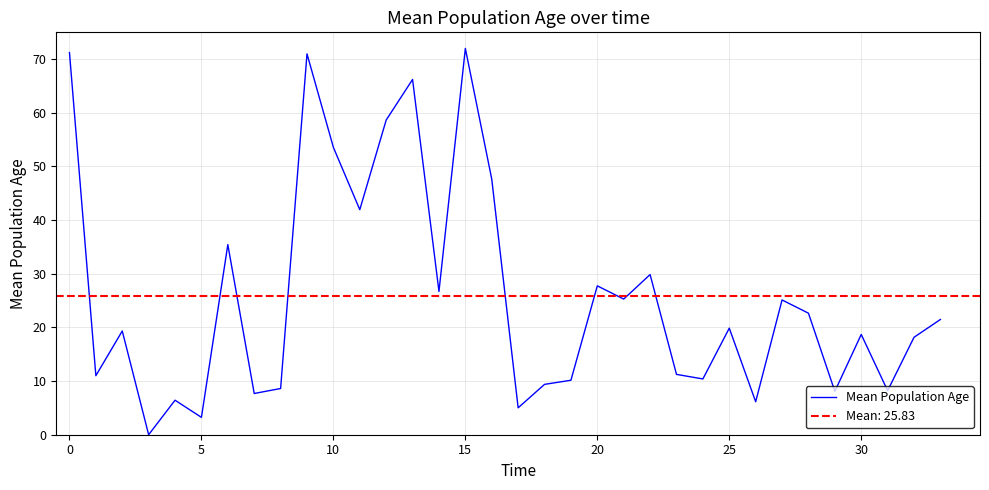

What is the value of the 19th point from the left?

9.4